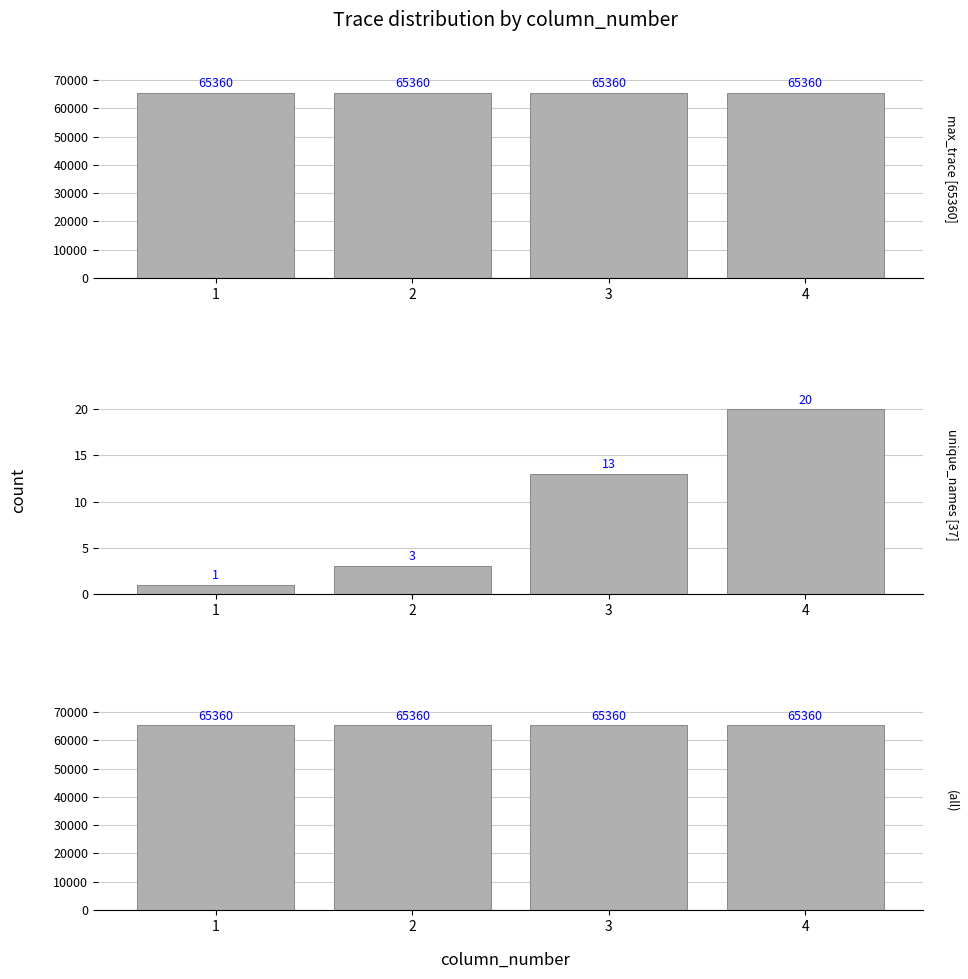

Reading left to right, extract all data points from this chart.

max last_trace [65360]: 65360	65360	65360	65360
unique names count [37]: 1	3	13	20
total span [65360]: 65360	65360	65360	65360